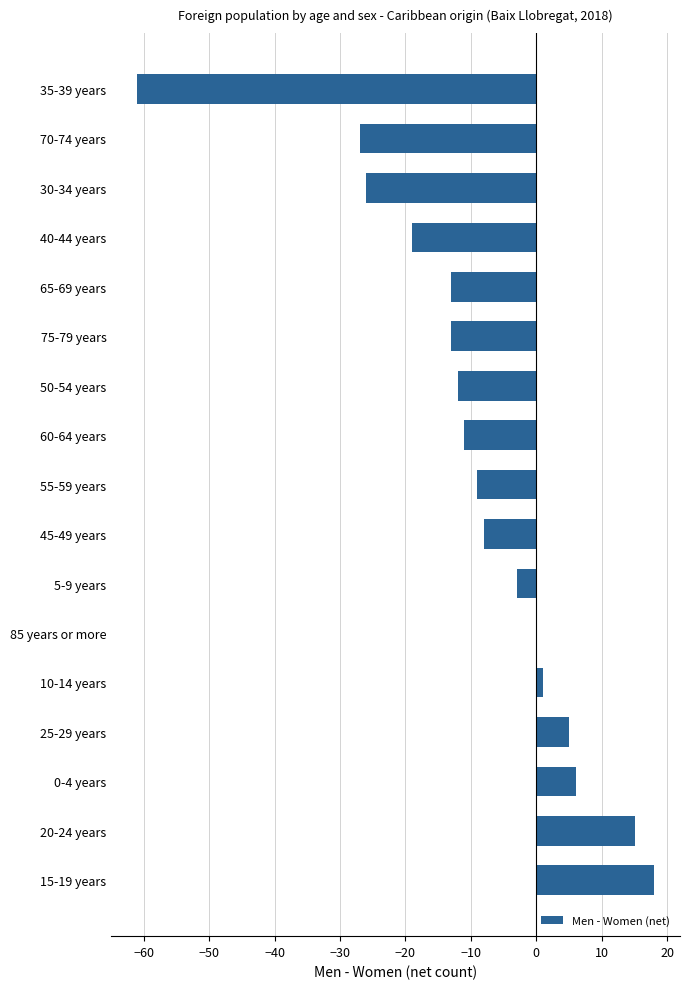

At which category does the chart reach its peak across all series?

15-19 years